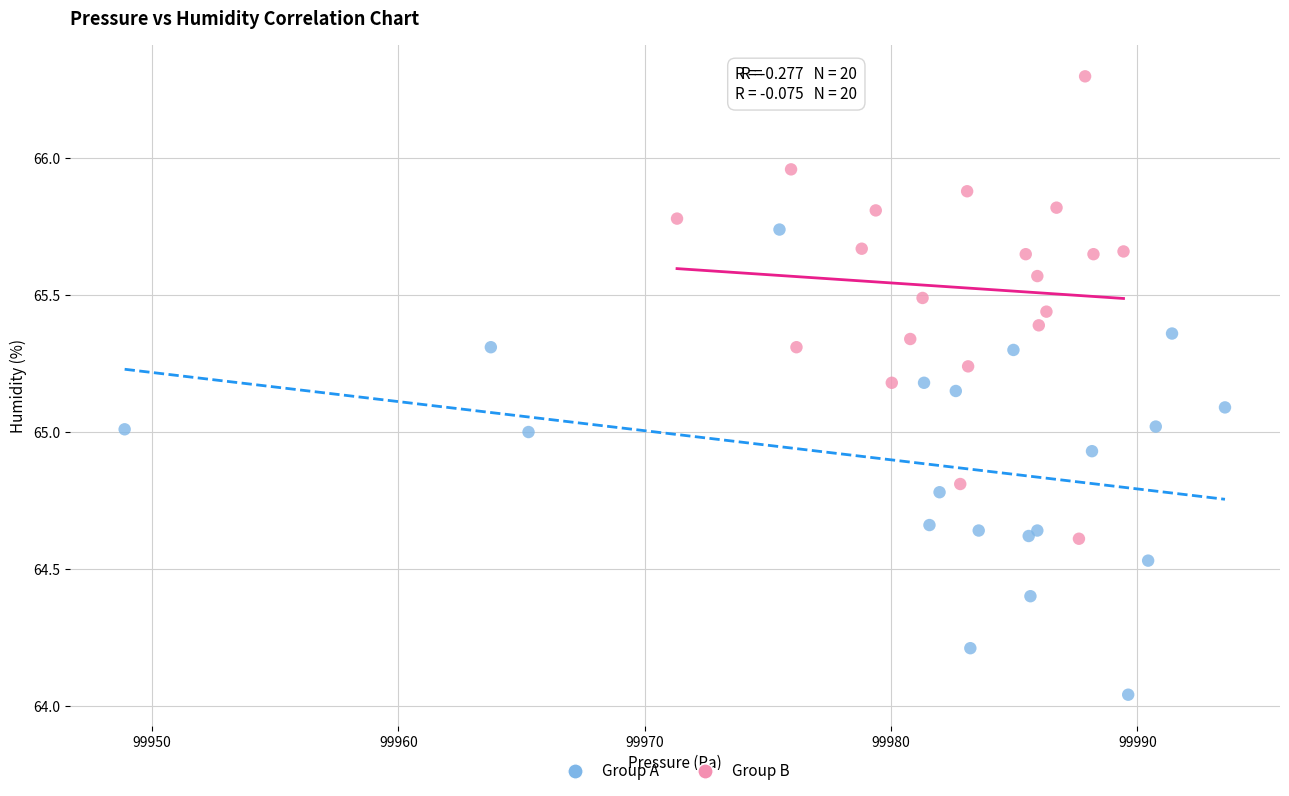

Which series contains the lowest Y value?

Group A